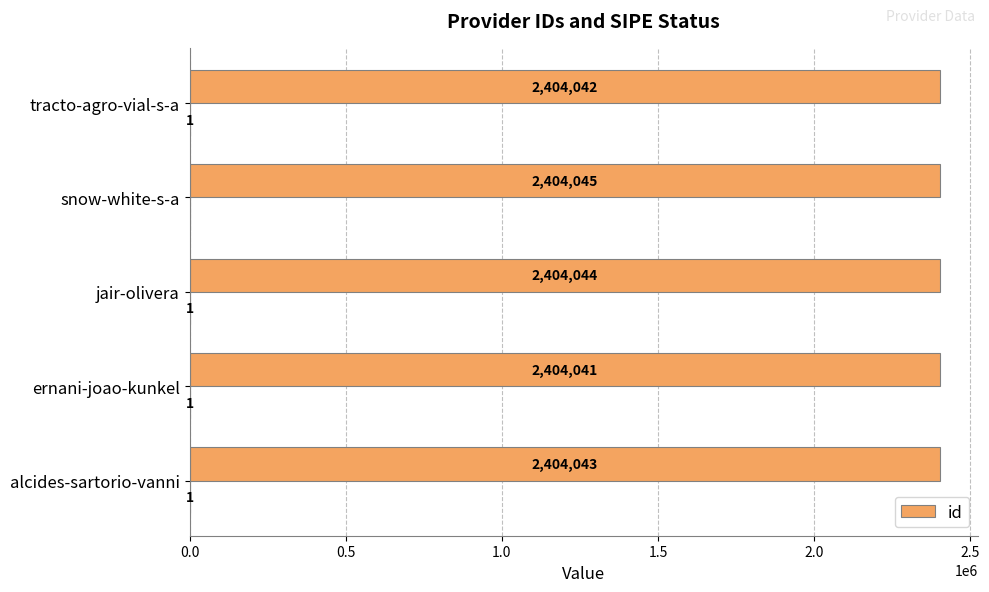

Where is id nearest to the value 2404043?

alcides-sartorio-vanni